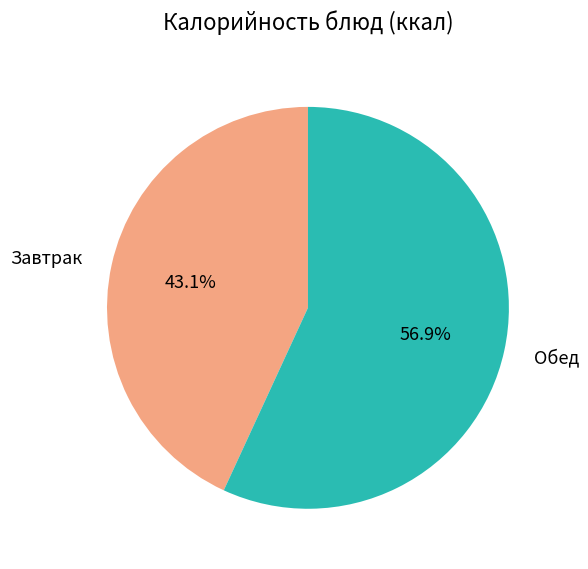

Which slice is the smallest?

Завтрак